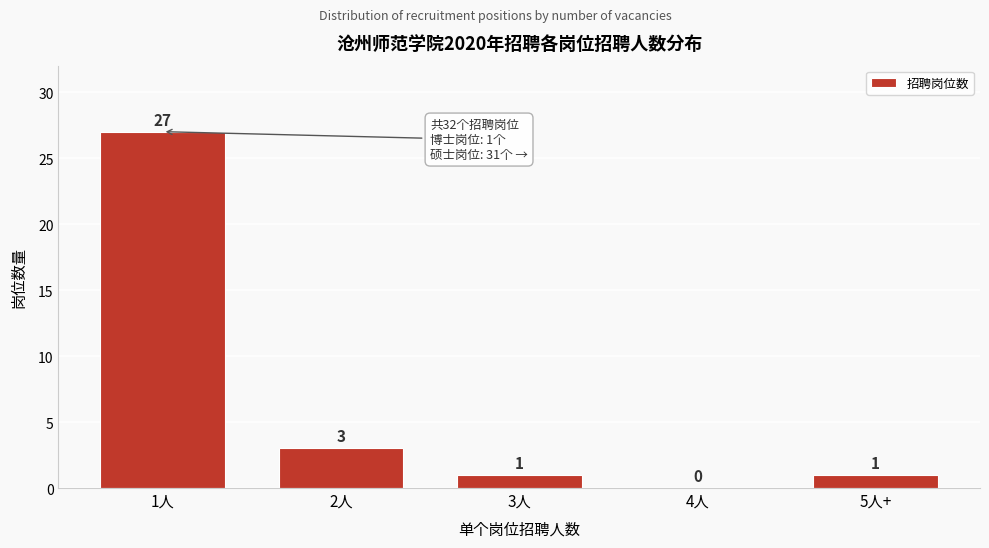

Reading right to left, transcribe all the data shown in this chart.

5人+=1	4人=0	3人=1	2人=3	1人=27